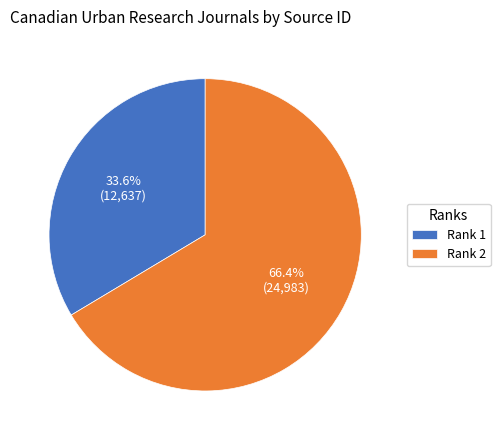

Rank the categories by value from lowest to highest.

Rank 1, Rank 2